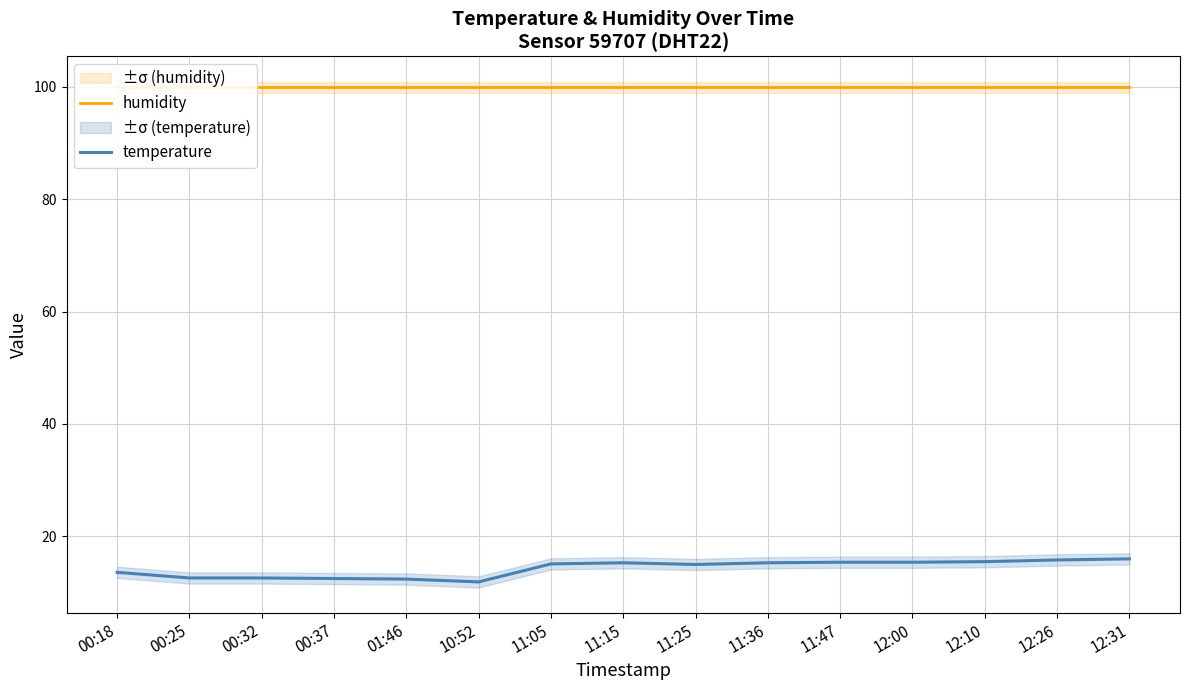

How many lines are shown in the chart?

2